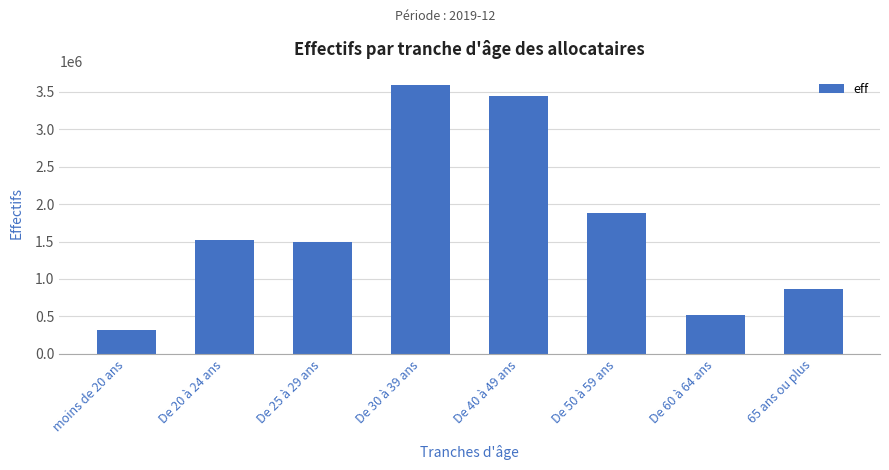

Reading right to left, transcribe all the data shown in this chart.

65 ans ou plus=871178	De 60 à 64 ans=517757	De 50 à 59 ans=1879182	De 40 à 49 ans=3447351	De 30 à 39 ans=3589525	De 25 à 29 ans=1498934	De 20 à 24 ans=1514885	moins de 20 ans=324543